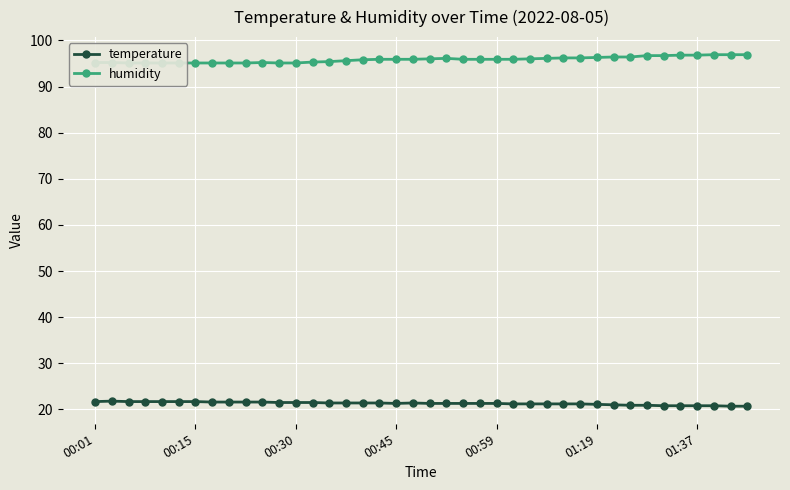

The value of humidity at 29 is 96.2. True or false?

True